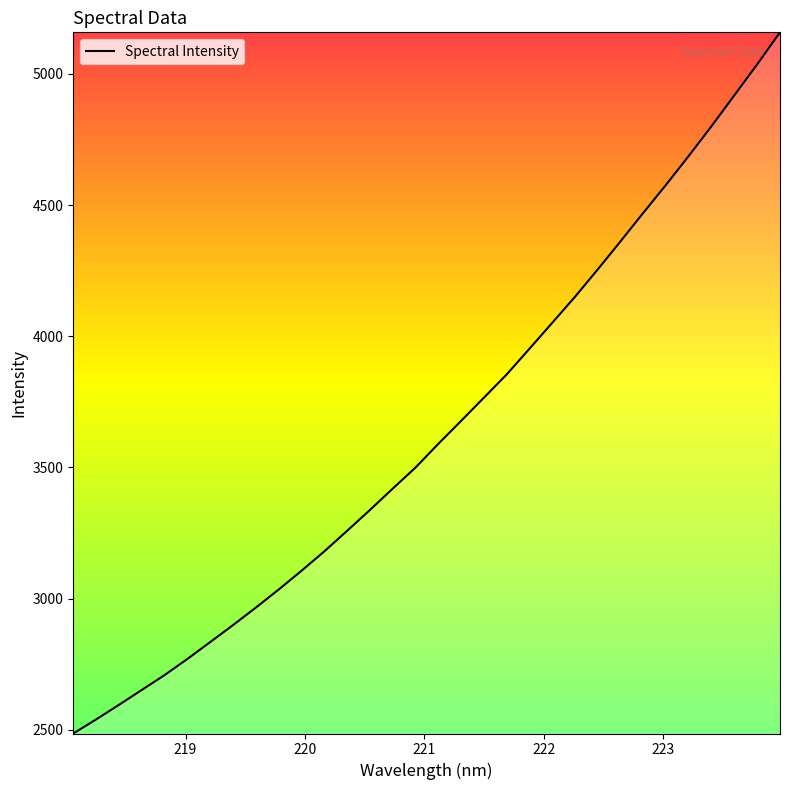

What is the greatest value displayed?

5158.8